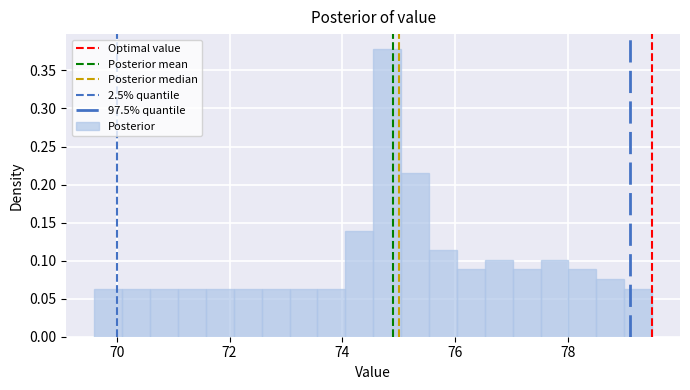

Around what value on the x-axis is the tallest bar? Give the approximate position of its centre, as read against the axis.

74.8